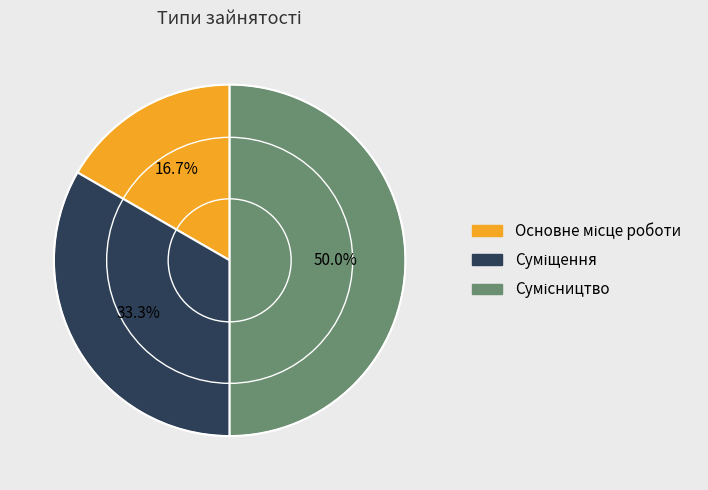

Which category has the smallest portion of the pie?

Основне місце роботи